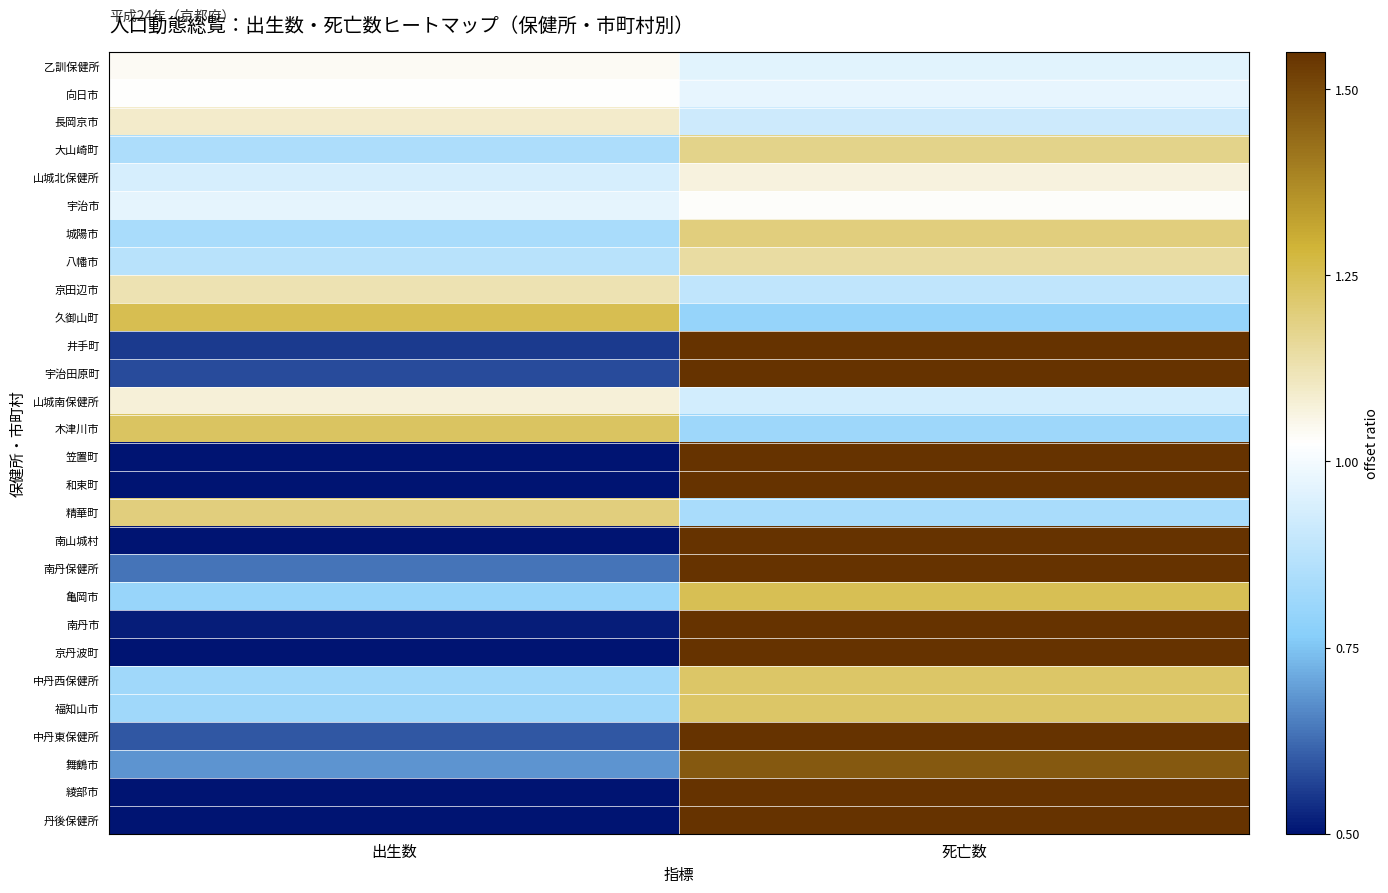

Which series has the largest total across all categories?

南山城村